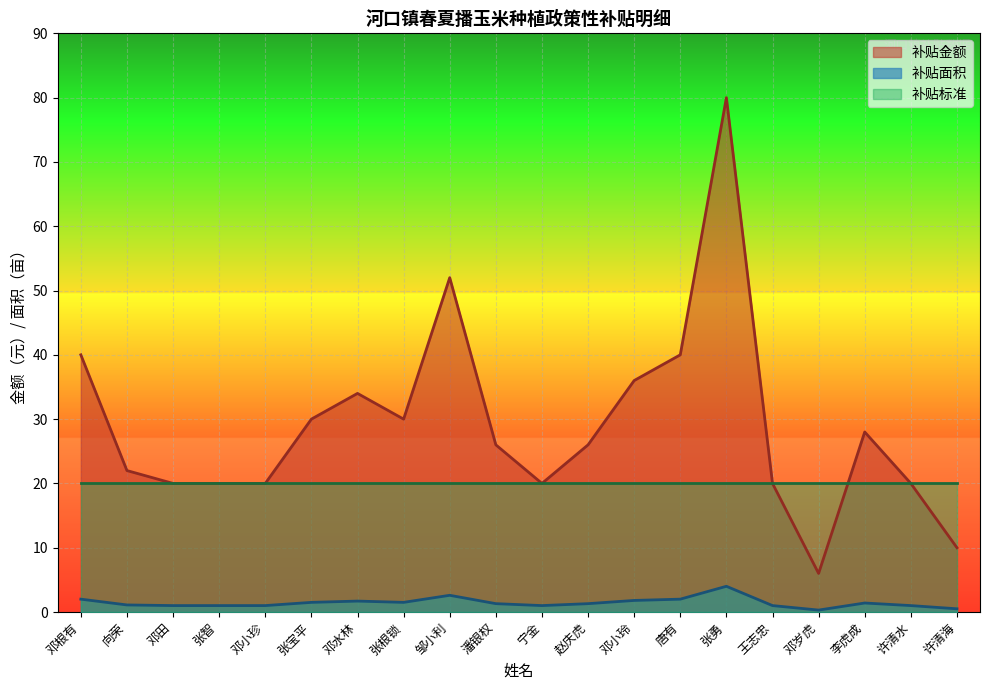

At which category is the sum across all series the highest?

张勇